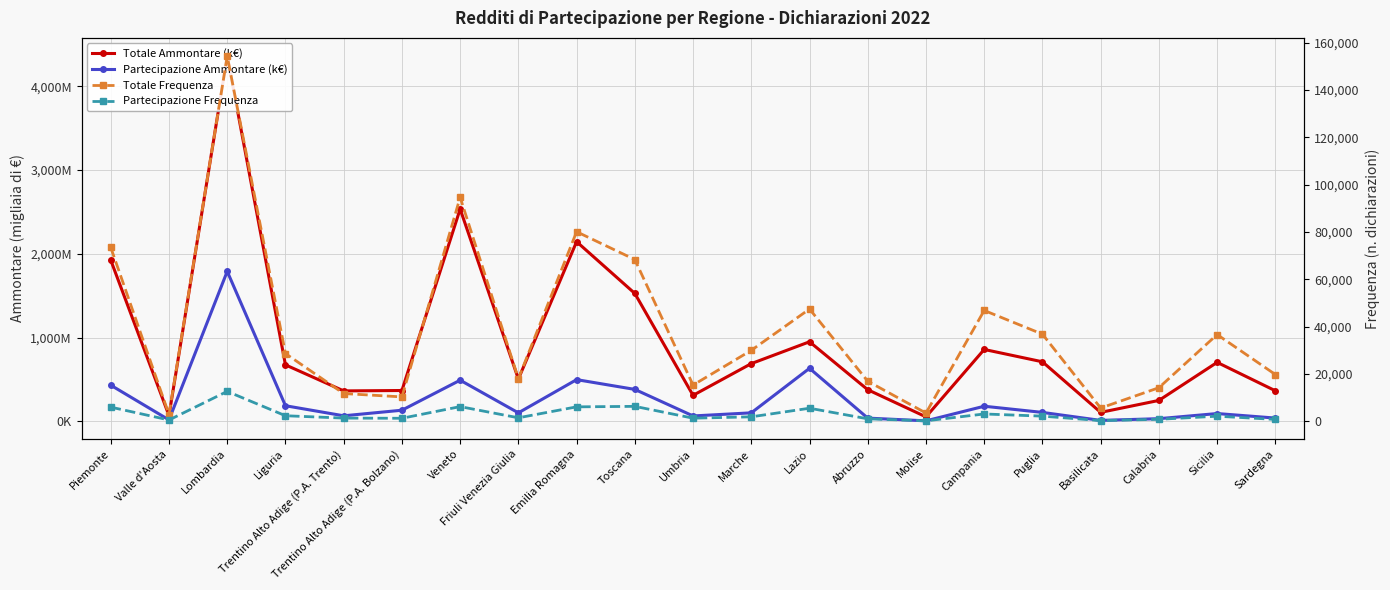

Rank the categories by Partecipazione Frequenza value from highest to lowest.

Lombardia, Toscana, Veneto, Emilia Romagna, Piemonte, Lazio, Campania, Liguria, Puglia, Sicilia, Marche, Friuli Venezia Giulia, Trentino Alto Adige (P.A. Trento), Umbria, Trentino Alto Adige (P.A. Bolzano), Abruzzo, Calabria, Sardegna, Valle d'Aosta, Basilicata, Molise